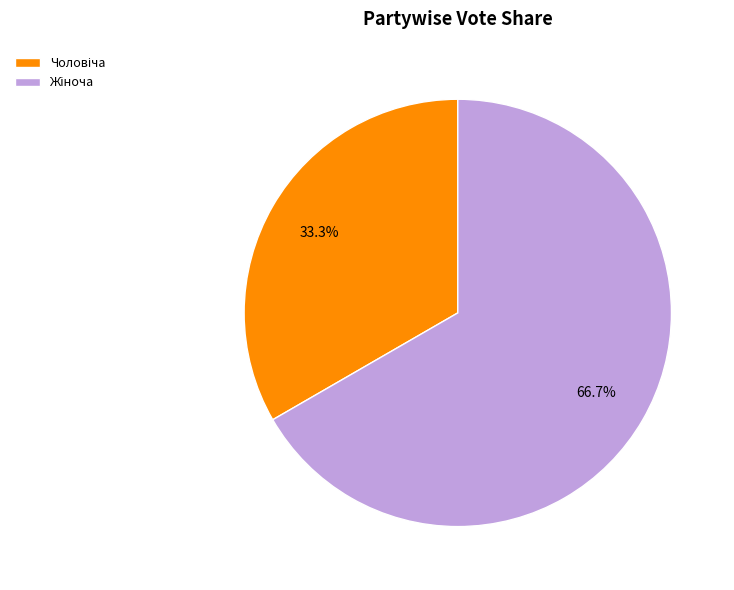

Is there a majority slice in this chart?

Yes